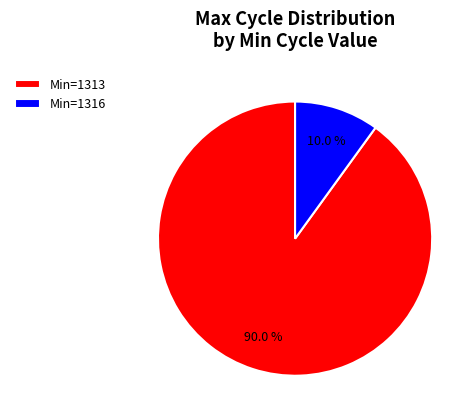

What is the majority slice?

Min=1313